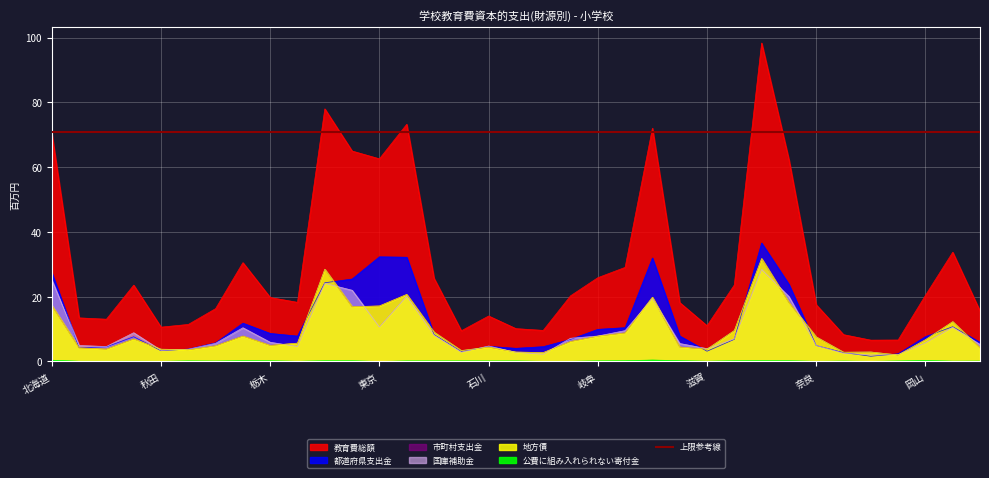

Rank the categories by 公費に組み入れられない寄付金 value from highest to lowest.

愛知, 北海道, 岡山, 三重, 静岡, 大阪, 茨城, 埼玉, 兵庫, 京都, 千葉, 栃木, 岐阜, 山形, 富山, 神奈川, 新潟, 福井, 石川, 島根, 福島, 山口, 和歌山, 広島, 滋賀, 宮城, 青森, 群馬, 長野, 岩手, 山梨, 奈良, 秋田, 鳥取, 東京